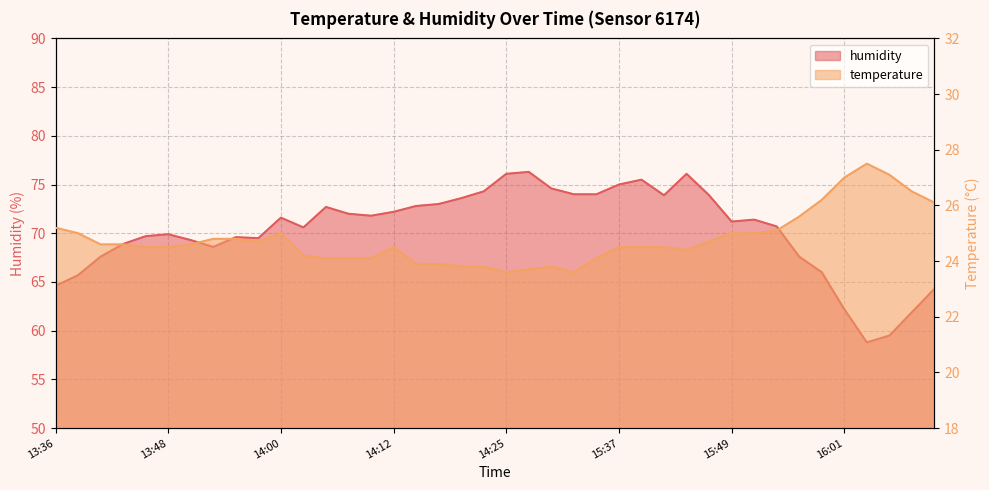

At which category does the chart reach its peak across all series?

14:27